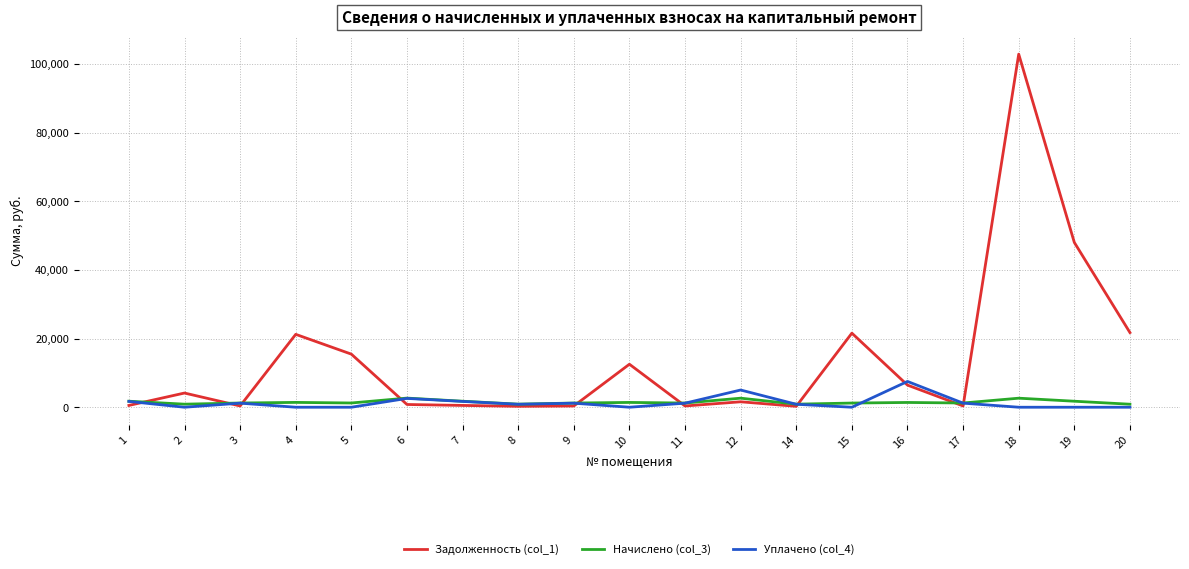

Rank the series by their maximum value, from lowest to highest.

Начислено (col_3), Уплачено (col_4), Задолженность (col_1)